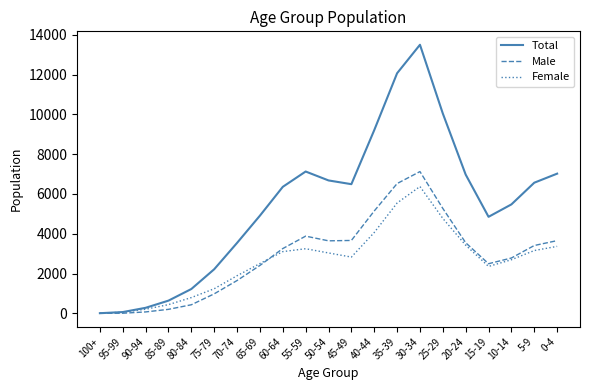

What is the maximum value for Total?

13497